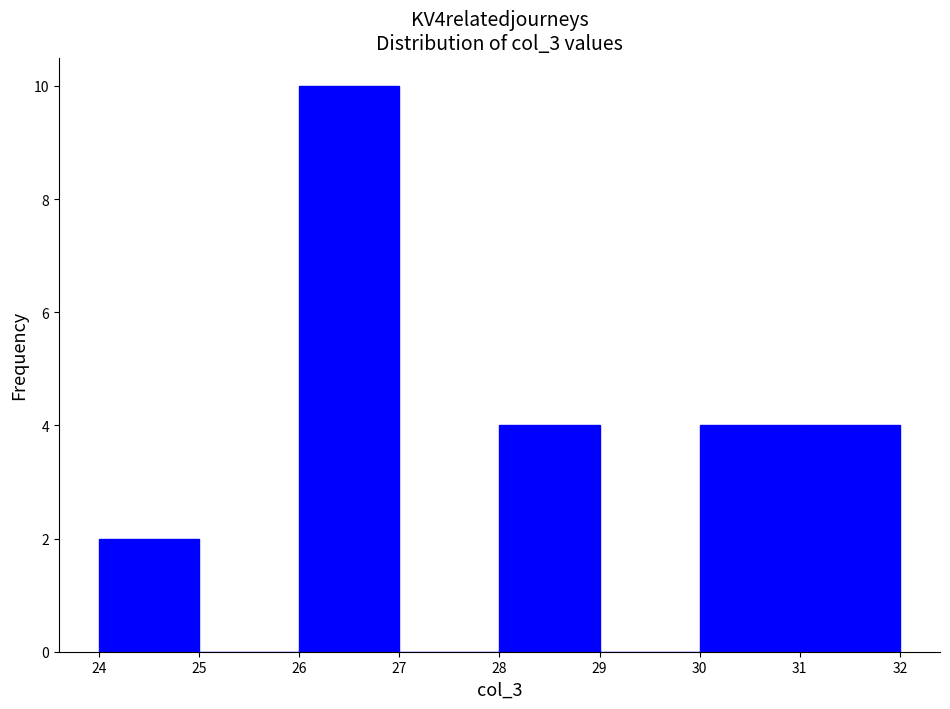

What is the height of the bar covering 28 to 29 on the x-axis? The values are not printed on the chart, so give them approximately, as read against the axis.

4